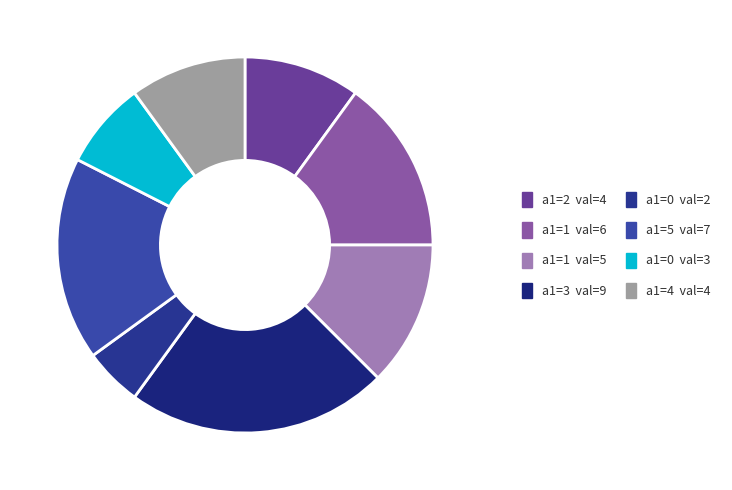

How many slices are in this pie chart?

8